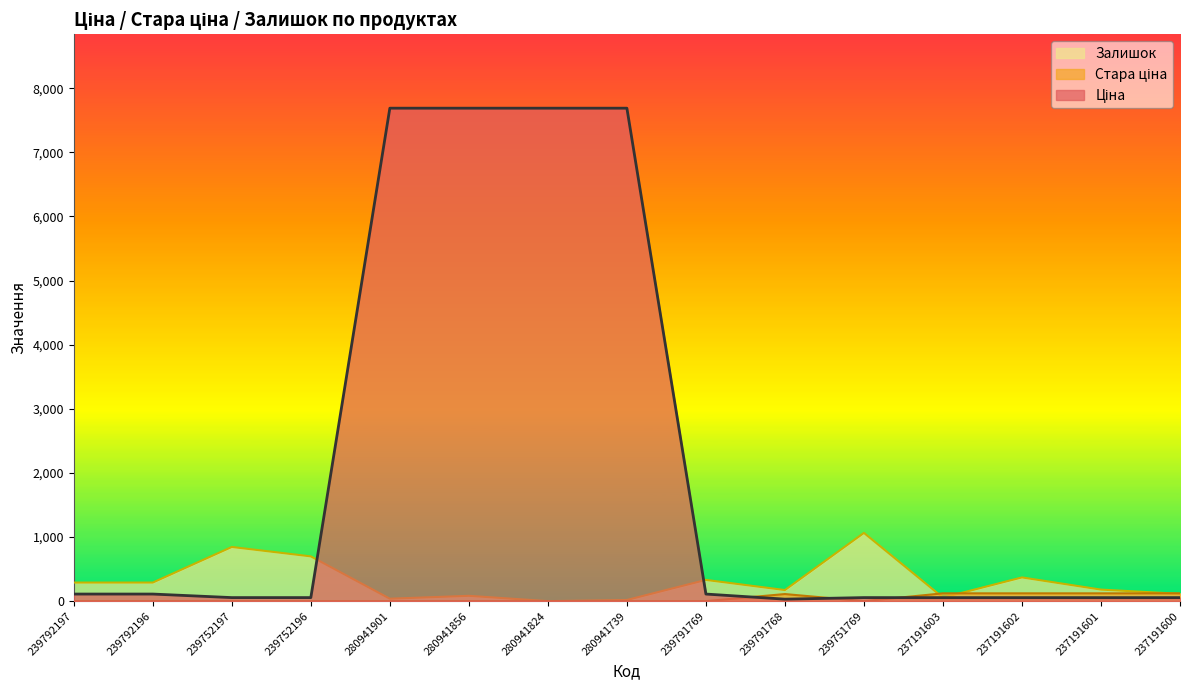

How many data points in Стара ціна are above 0?

5